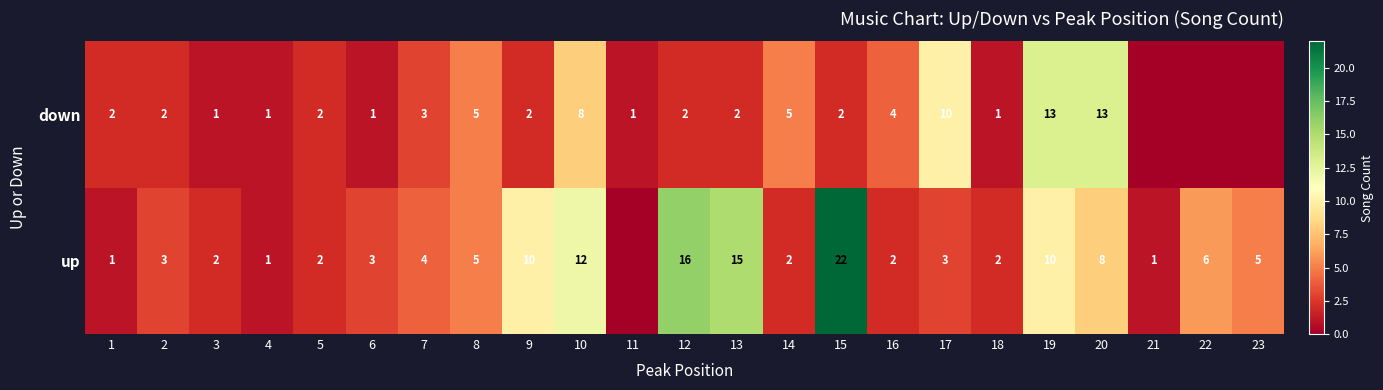

What is the difference between the up values at 23 and 13?

10